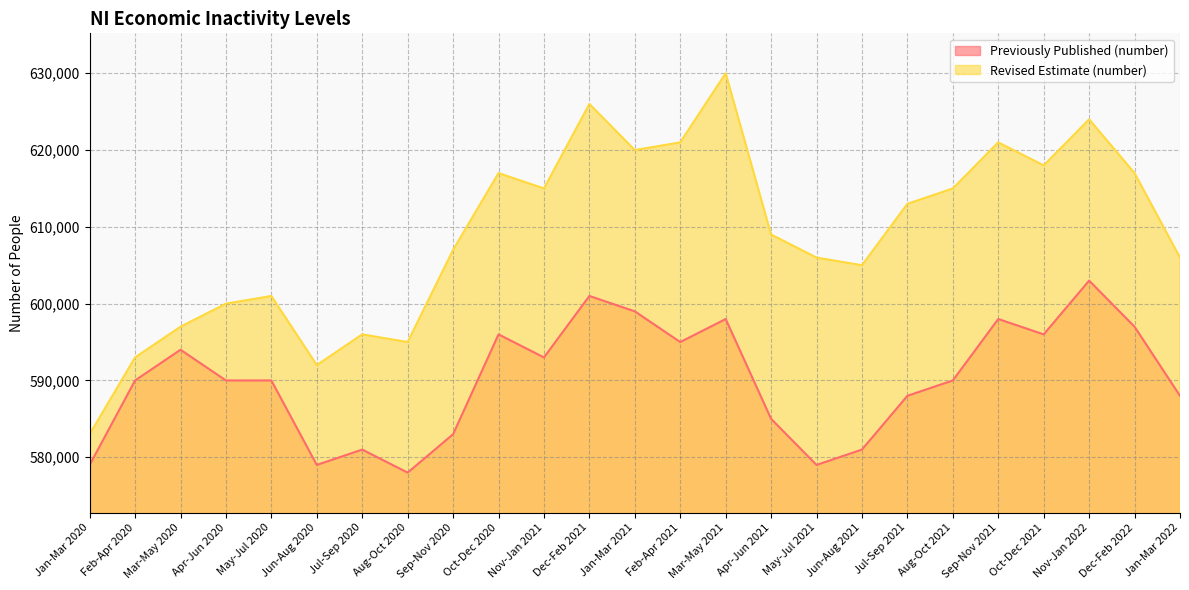

Rank the series by their maximum value, from highest to lowest.

Revised Estimate (number), Previously Published (number)